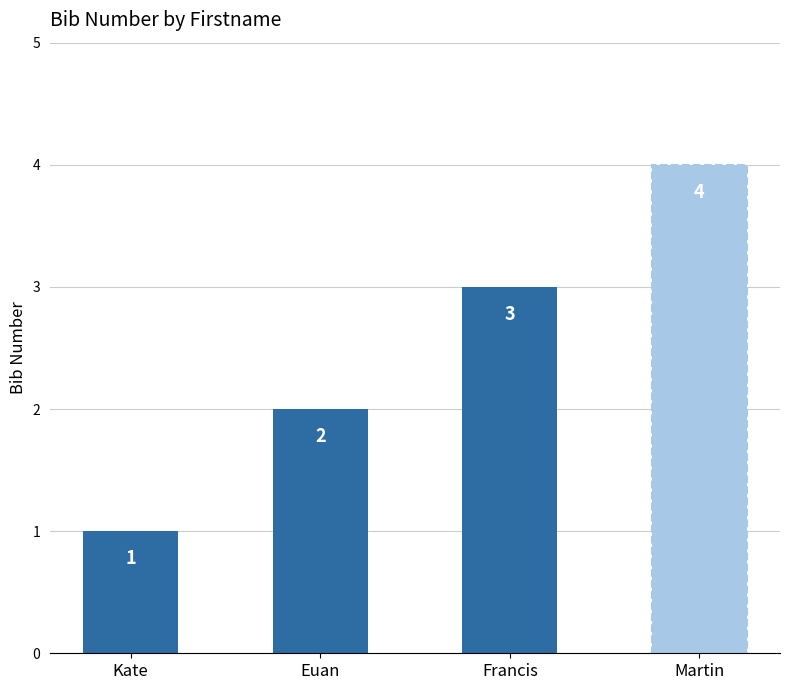

What is the change in value from Euan to Francis?

+1